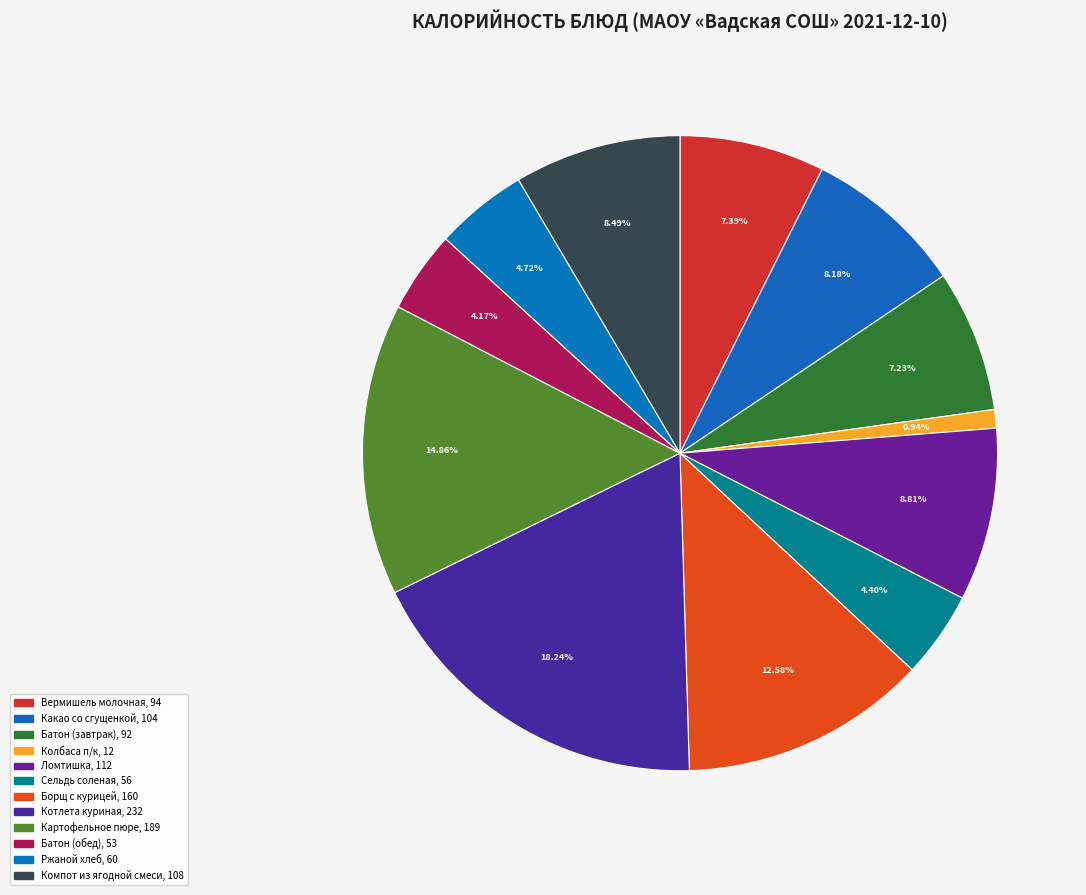

To the nearest percent, what is the combined percentage of Какао со сгущенкой and Картофельное пюре?

23%